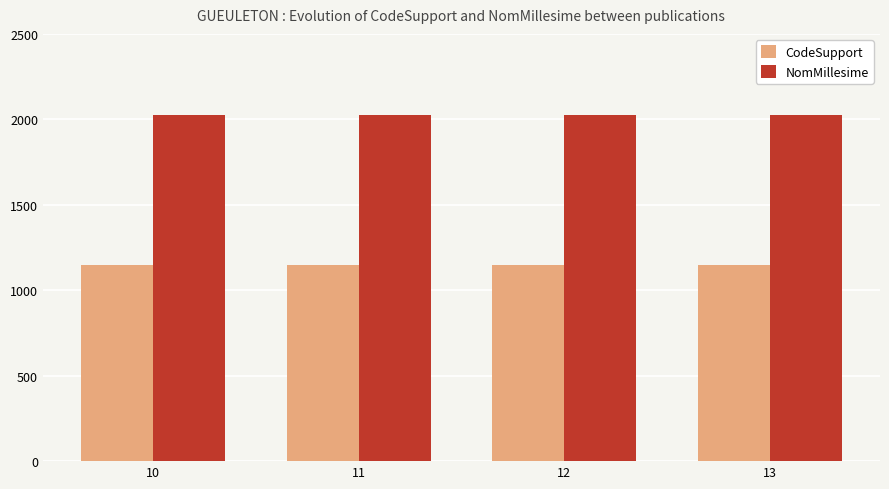

Is it true that NomMillesime equals 2778 at 11?

False